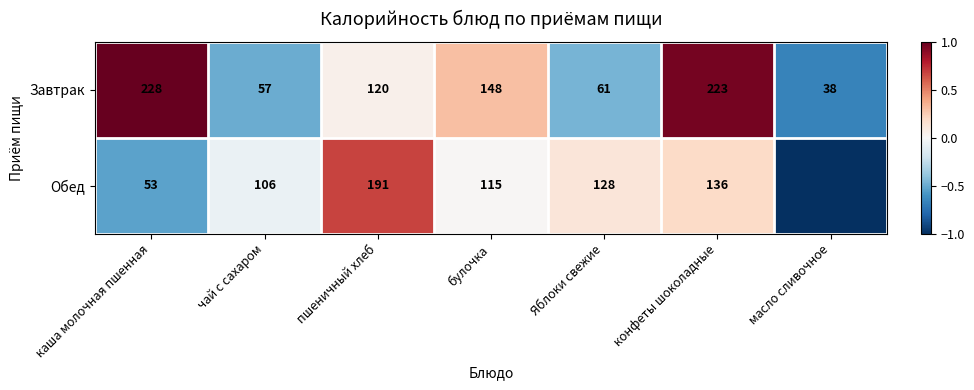

What value does the Завтрак series have at масло сливочное?

38